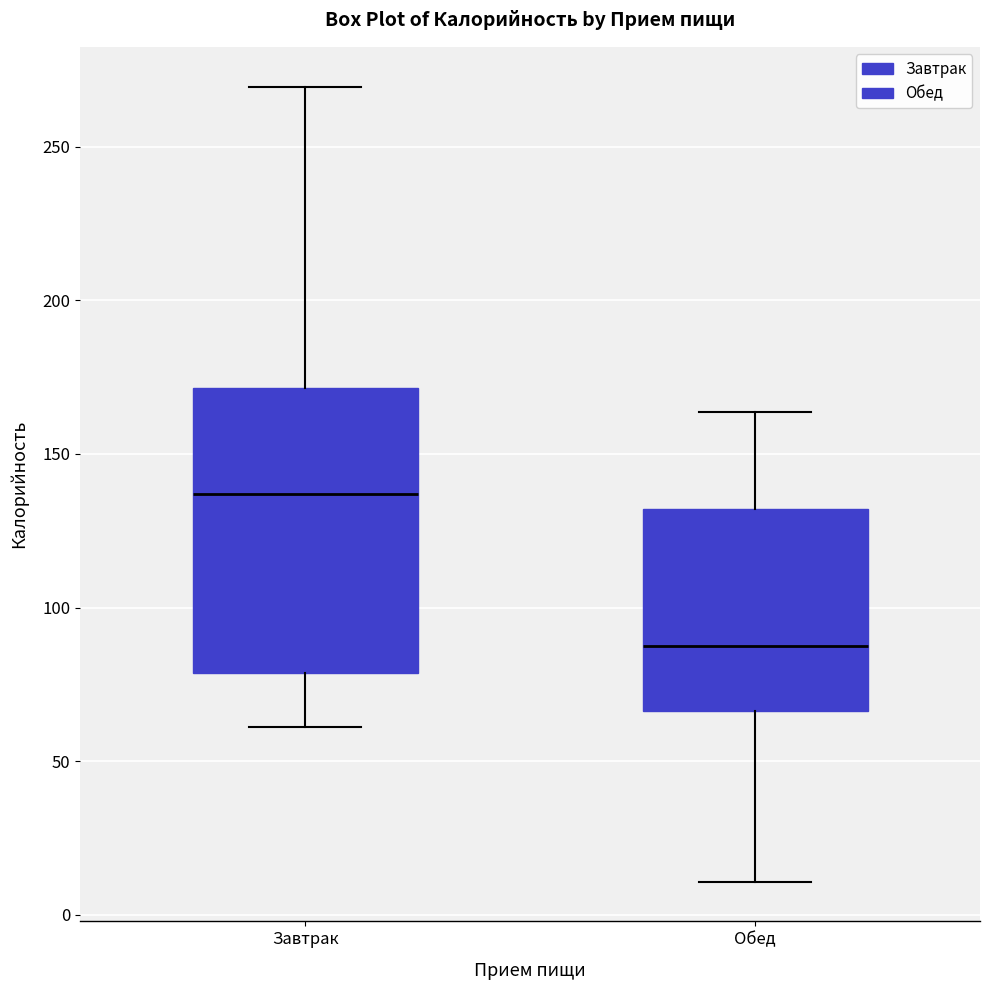

Reading left to right, transcribe this box plot: for each box, give where its median line is, the range the box spans, and where its two whiskers end, as read against the y-axis. The values are not printed on the chart, so give them approximately, as read against the axis.

Завтрак: median 135, box 80 to 170, whiskers 60 to 270
Обед: median 90, box 65 to 130, whiskers 10 to 165